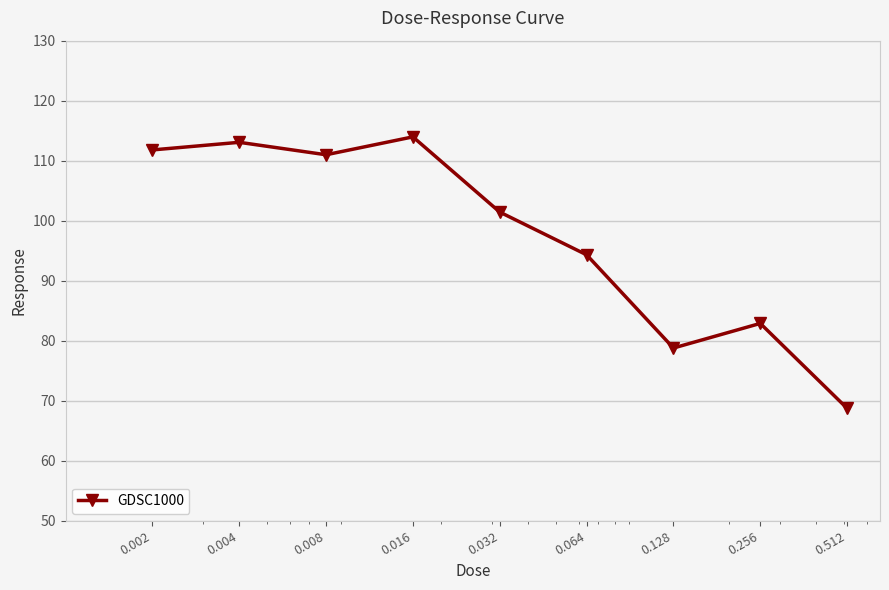

Is this an area chart (filled region under the line)?

No